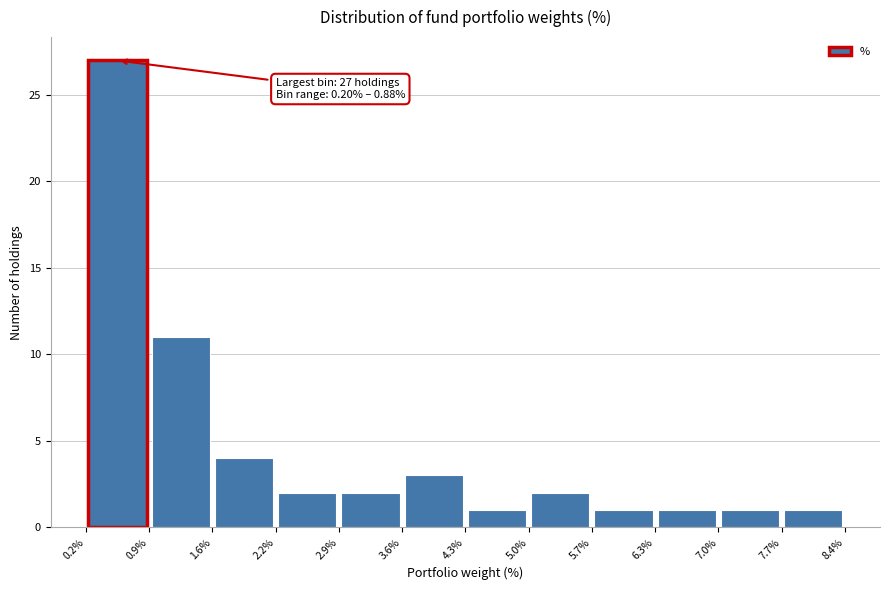

Which range on the x-axis has the tallest bar?

0.2% to 0.9%